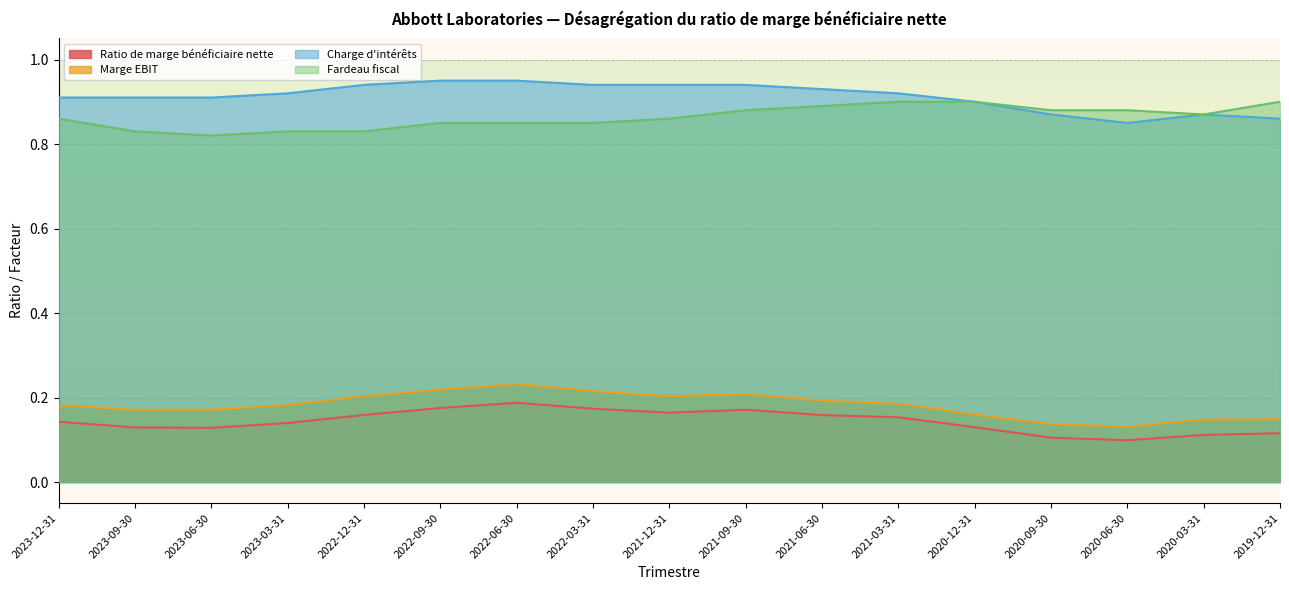

What are all the series names shown in the legend?

Ratio de marge bénéficiaire nette, Marge EBIT, Charge d'intérêts, Fardeau fiscal